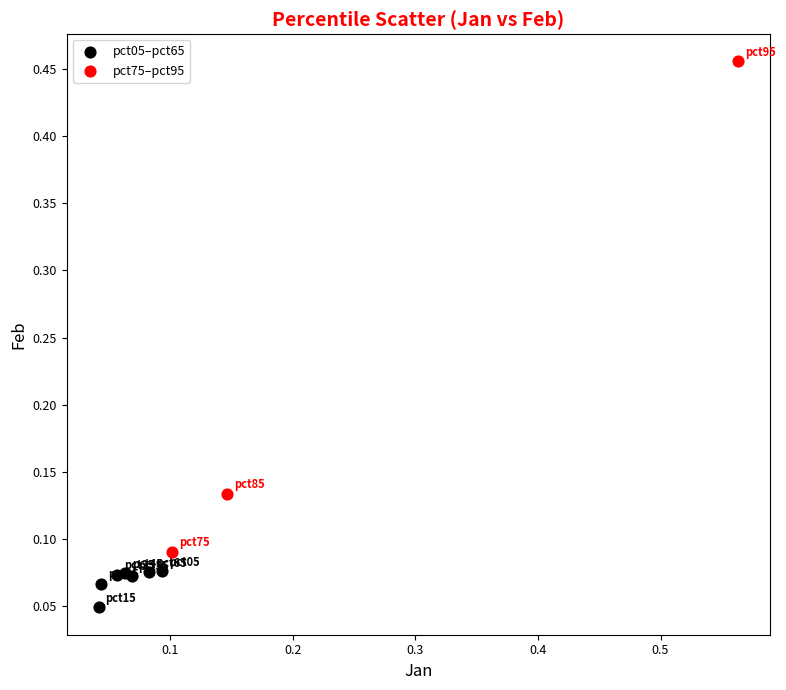

Which series reaches the minimum Y coordinate?

pct05–pct65